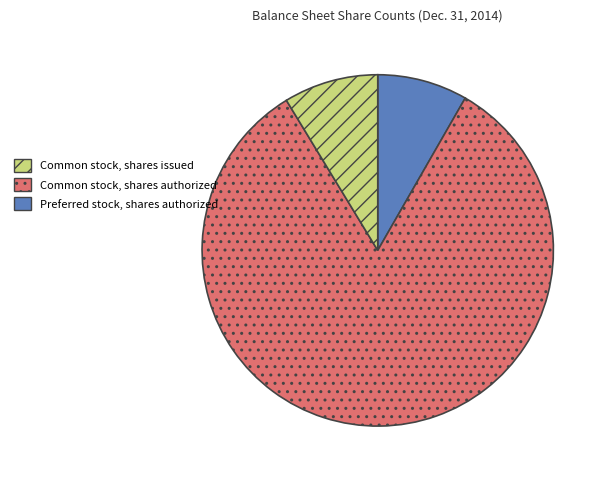

Is there a majority slice in this chart?

Yes